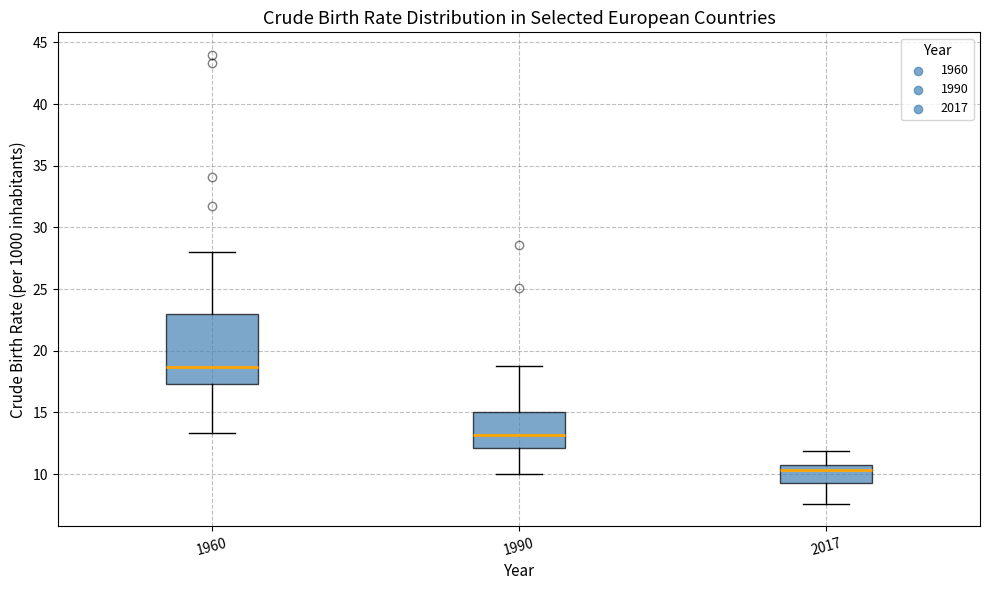

Reading left to right, read every box against the y-axis: the position of its median line, the range the box covers, and the ends of its whiskers. The values are not printed on the chart, so give them approximately, as read against the axis.

1960: median 18.5, box 17.5 to 23.0, whiskers 13.5 to 28.0
1990: median 13.0, box 12.0 to 15.0, whiskers 10.0 to 19.0
2017: median 10.5 (just below the box's upper edge), box 9.5 to 10.5, whiskers 7.5 to 12.0